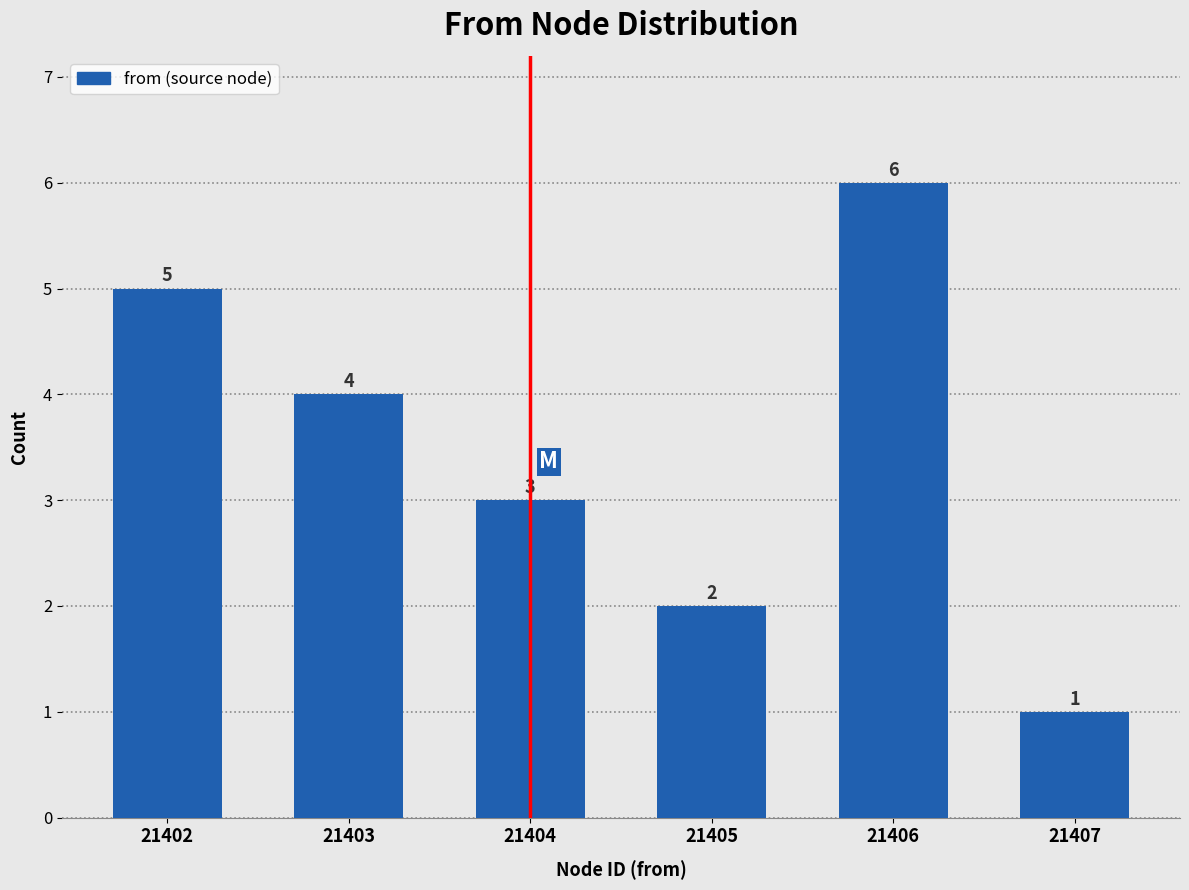

Reading right to left, what are all the values shown in this chart?

21407=1	21406=6	21405=2	21404=3	21403=4	21402=5